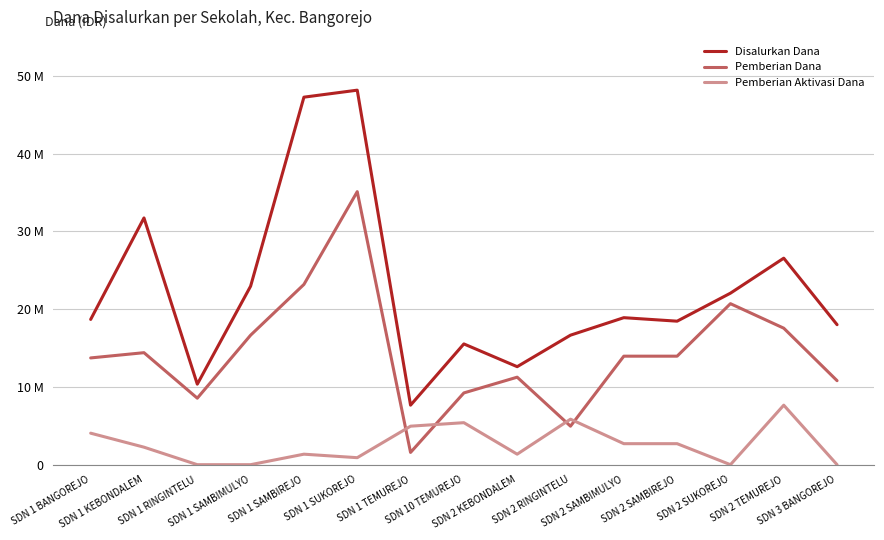

Is this an area chart (filled region under the line)?

No